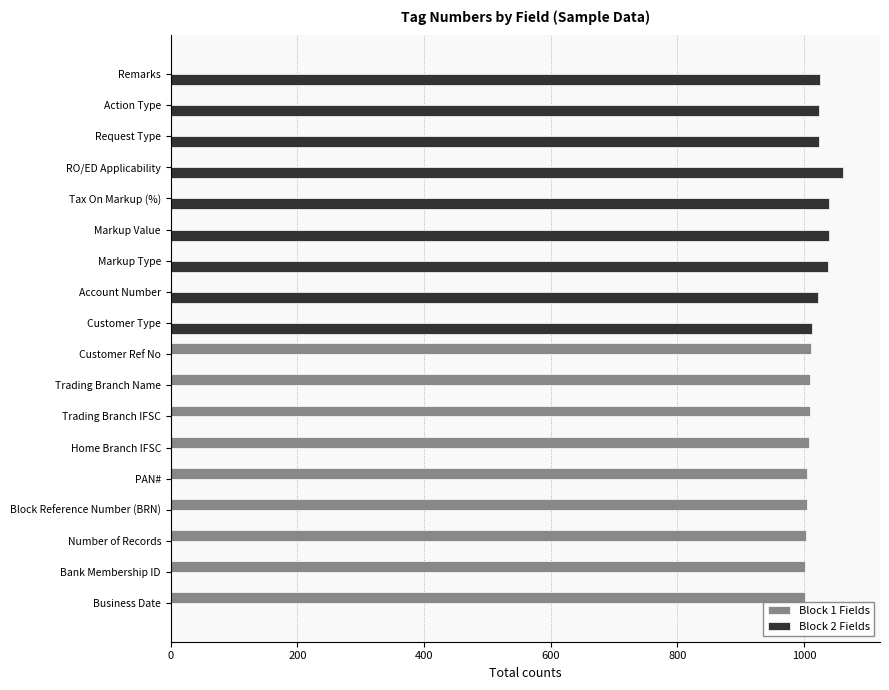

The value of Block 1 Fields at Customer Ref No is 1011. True or false?

True